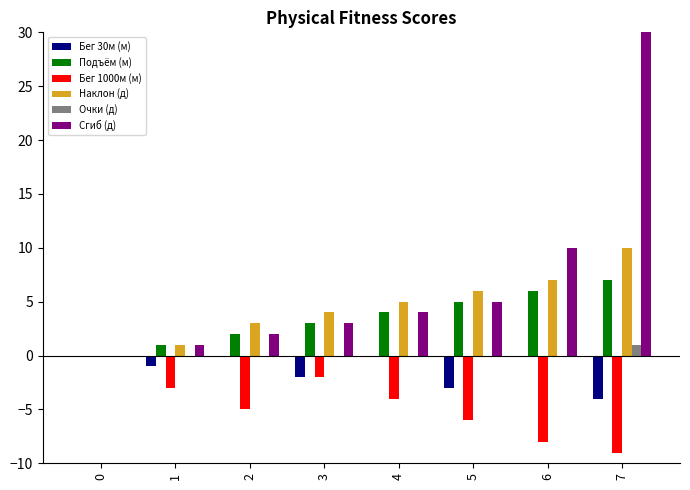

Which series has the largest range (max minus min)?

Сгиб (д)